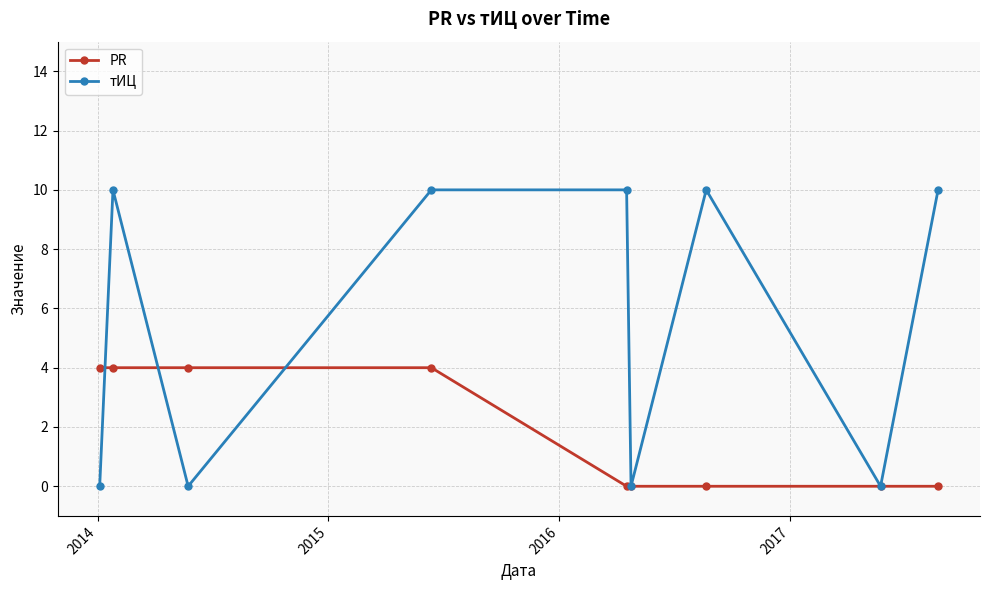

At how many categories does at least one series exceed 7?

5